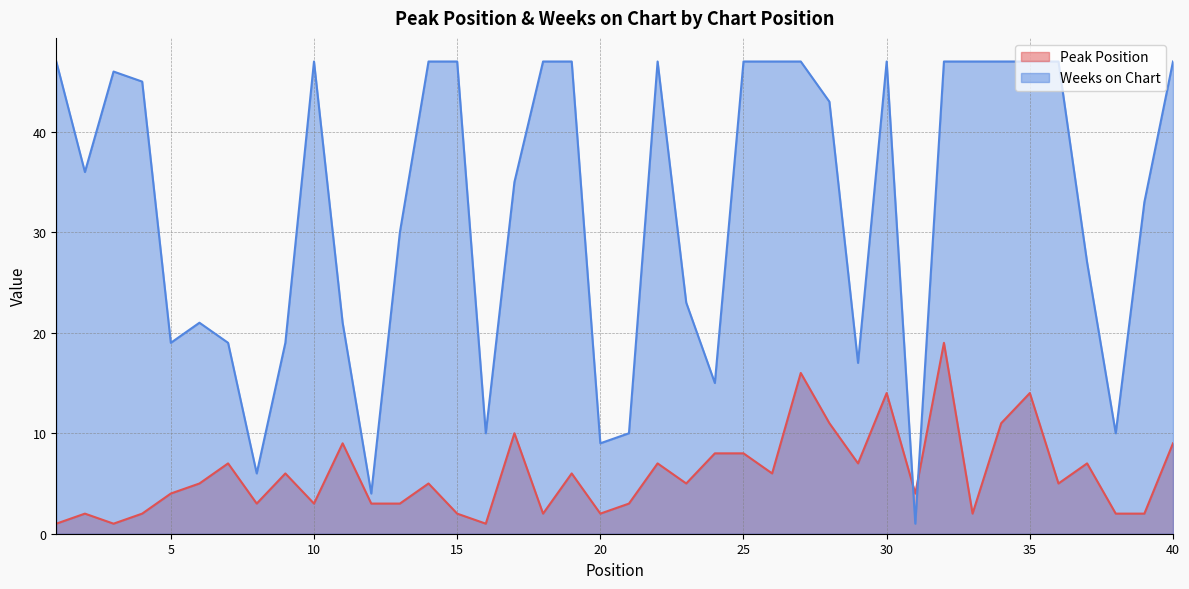

True or false: Weeks on Chart and Peak Position cross at least once.

True